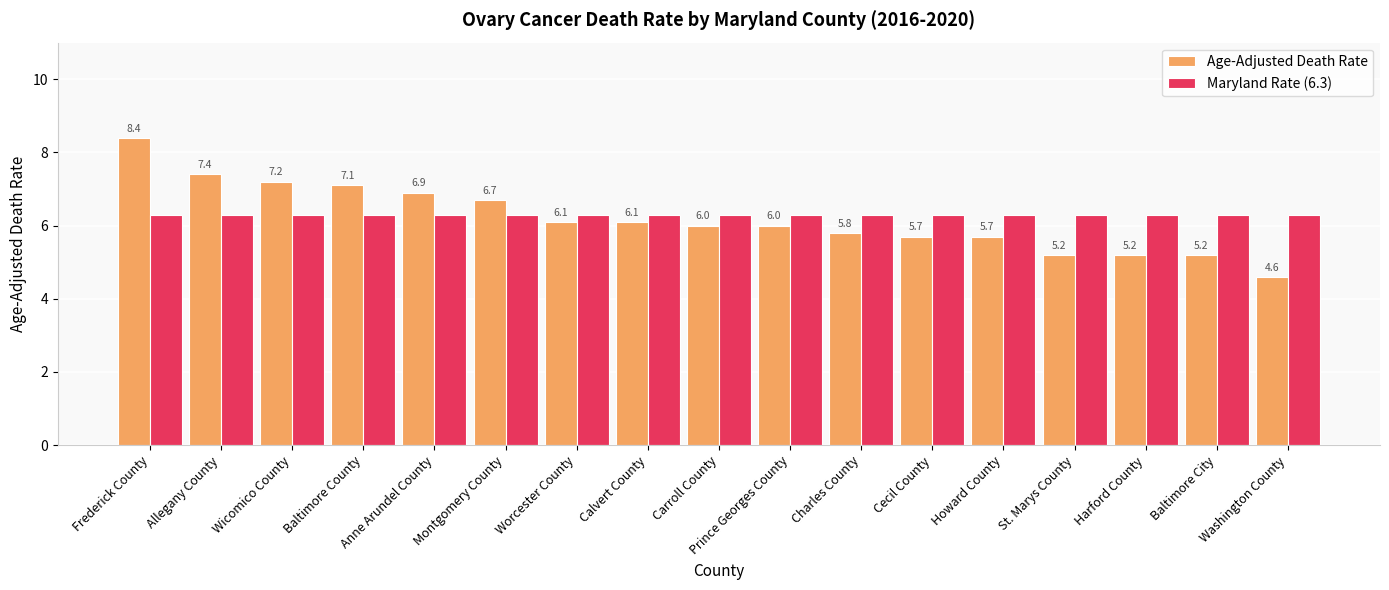

What are all the series names shown in the legend?

Age-Adjusted Death Rate, Maryland Rate (6.3)